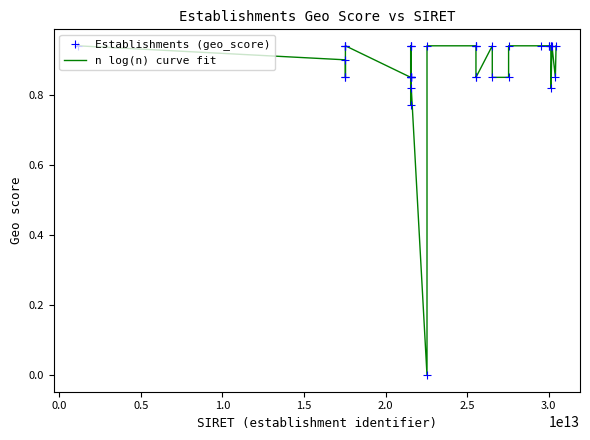

Is this an area chart (filled region under the line)?

No